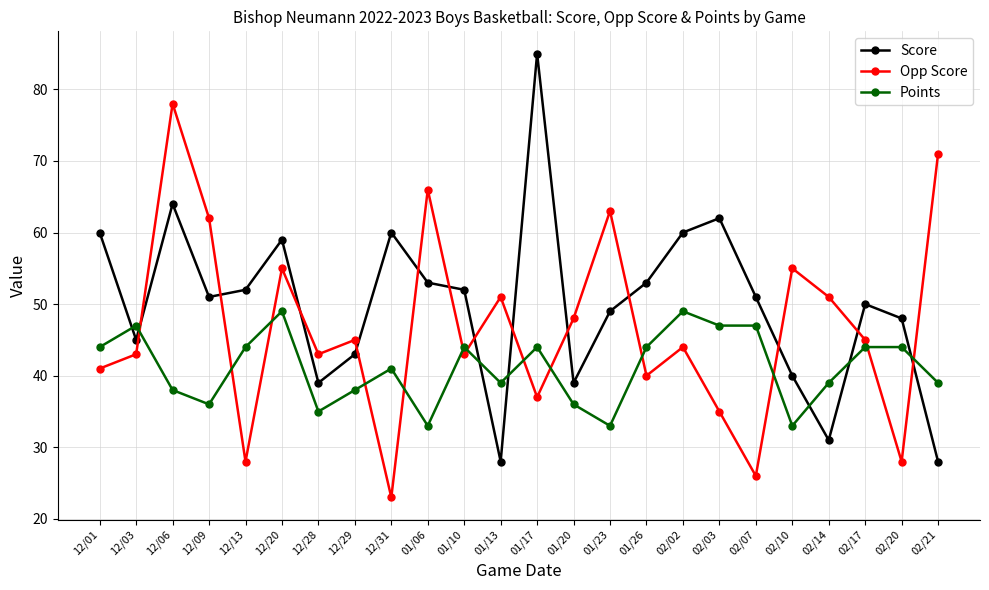

What is the label of the 11th point from the left?

01/10